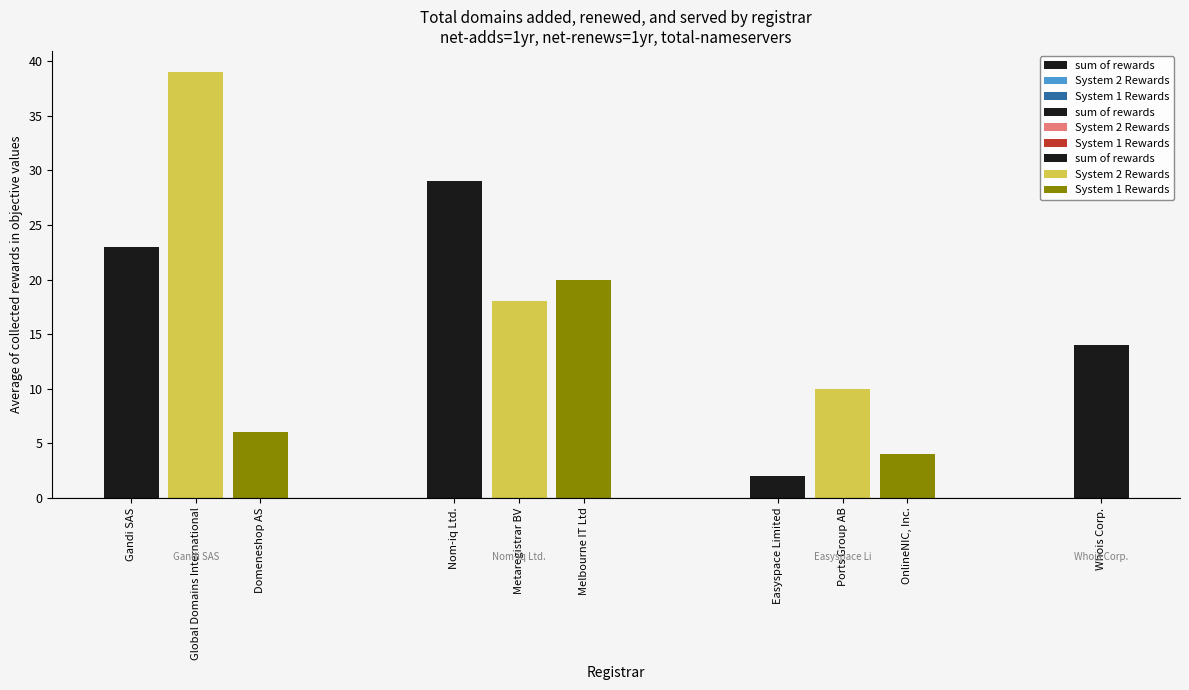

Which category has the highest value in the total-nameservers series?

Global Domains International